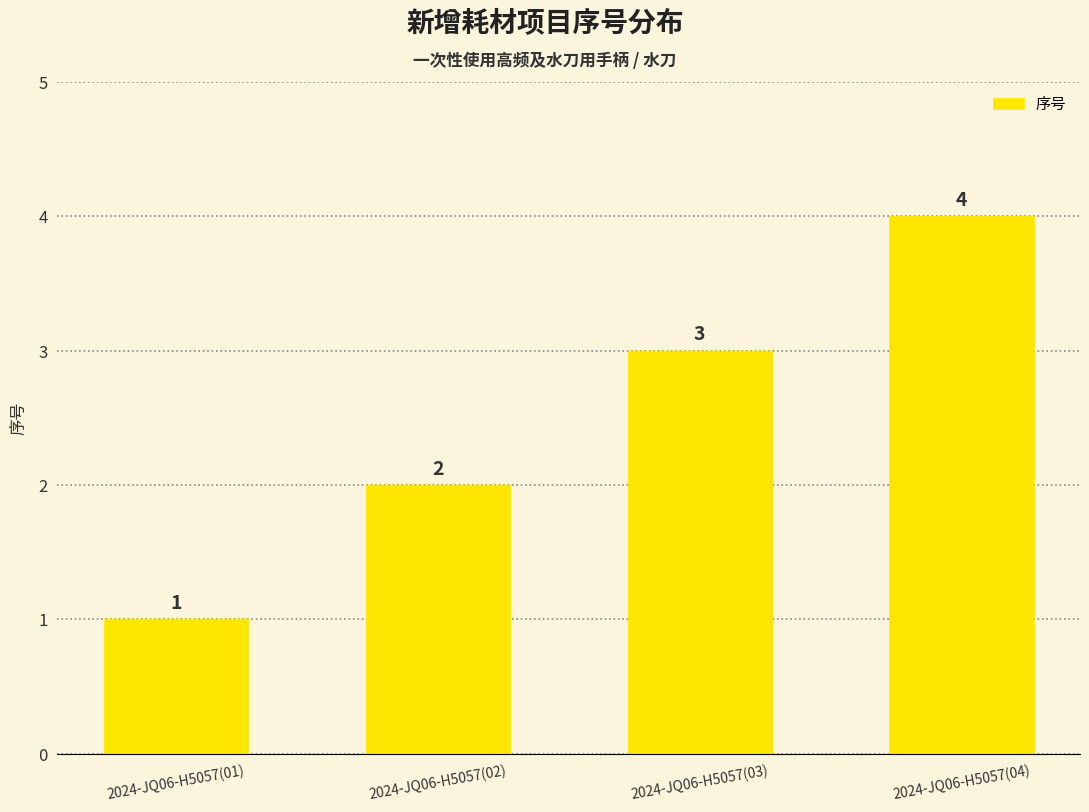

True or false: the data shows 3 at 2024-JQ06-H5057(03).

True